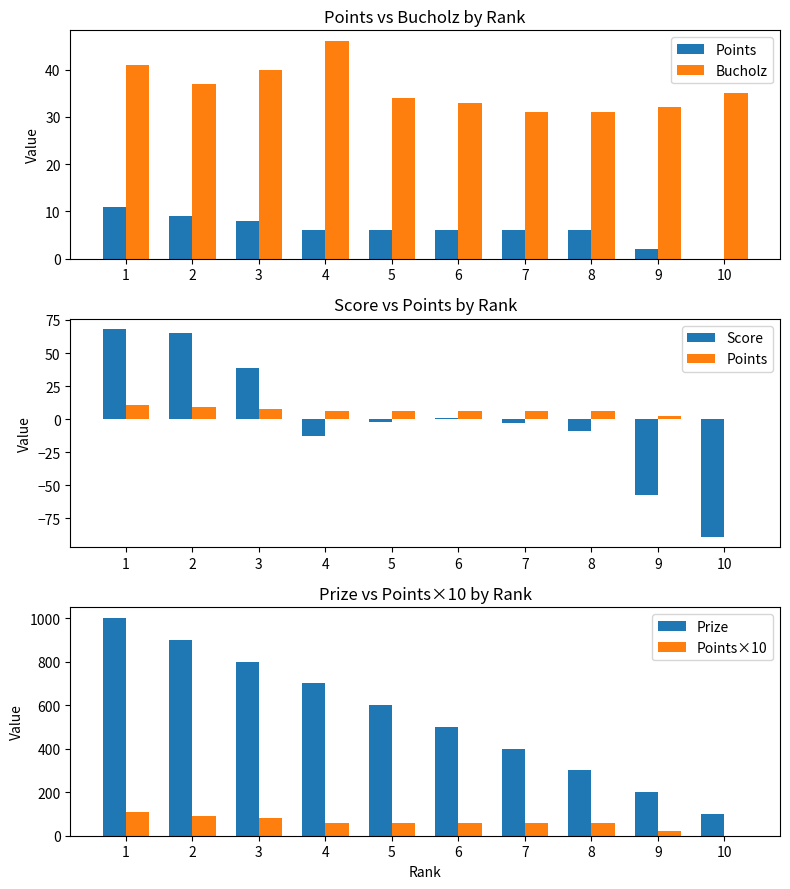

True or false: Bucholz has a value of 10 at 7.

False